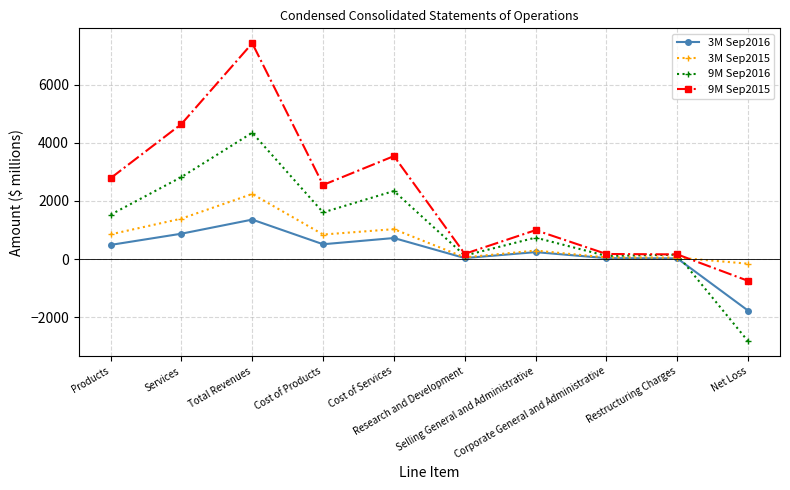

In 9M Sep2016, how many points are higher than both neighbors (excluding endpoints)?

4